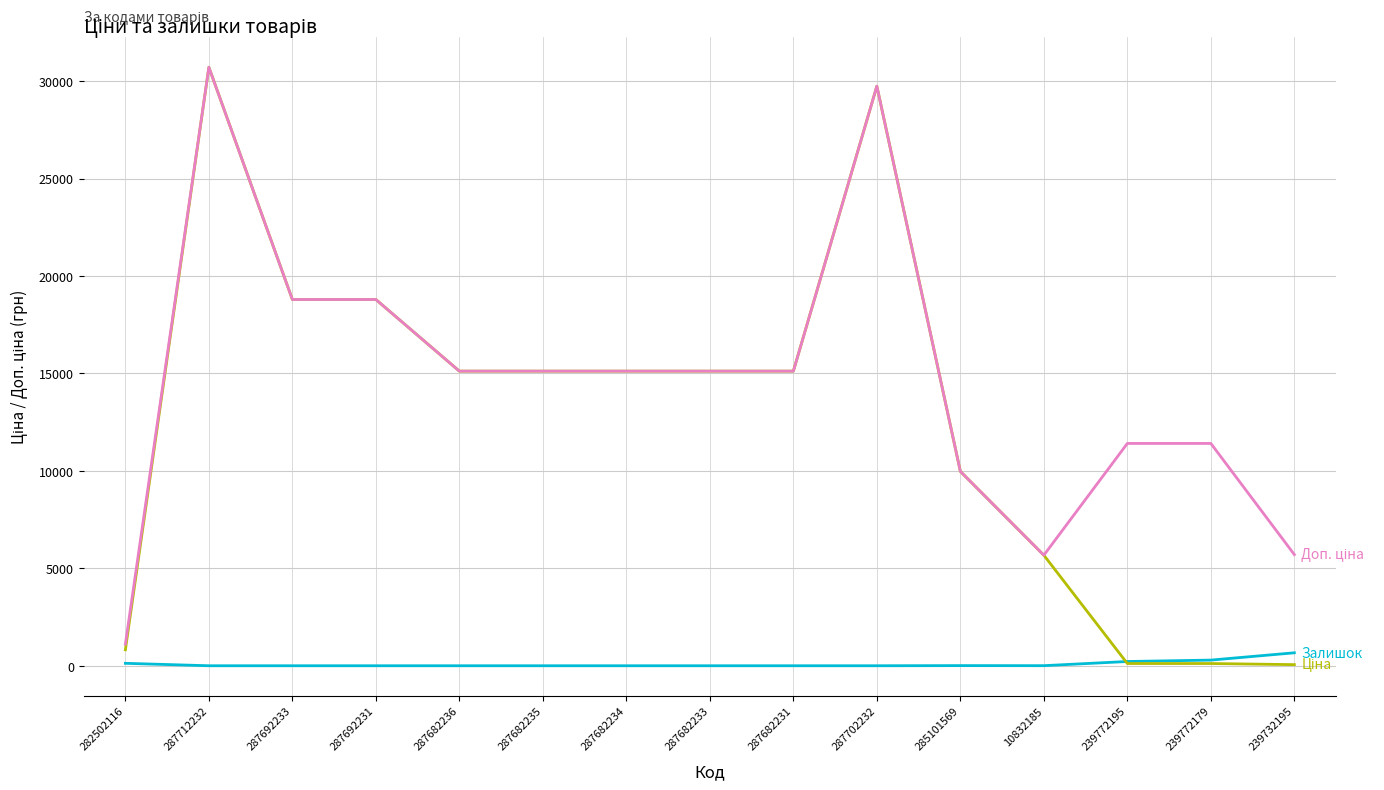

How many lines are shown in the chart?

3